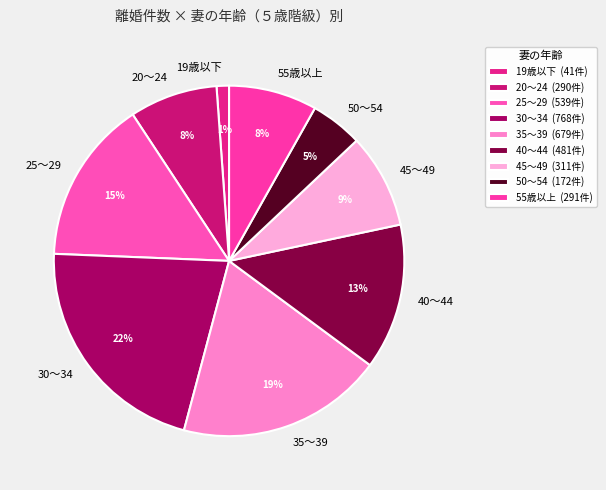

To the nearest percent, what percentage of the pie is 55歳以上?

8%